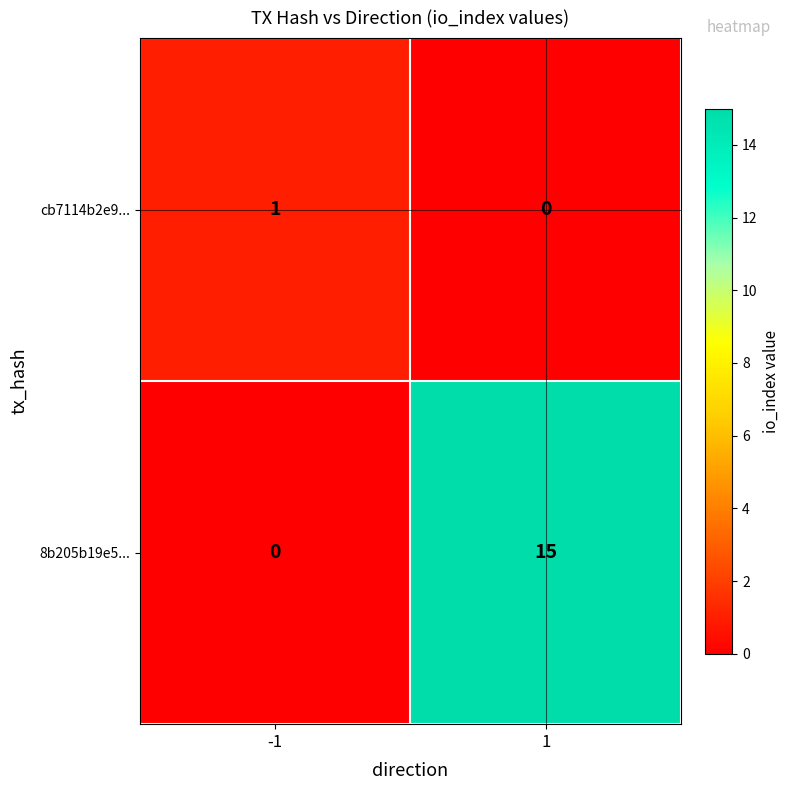

Count the number of categories in the chart.

2